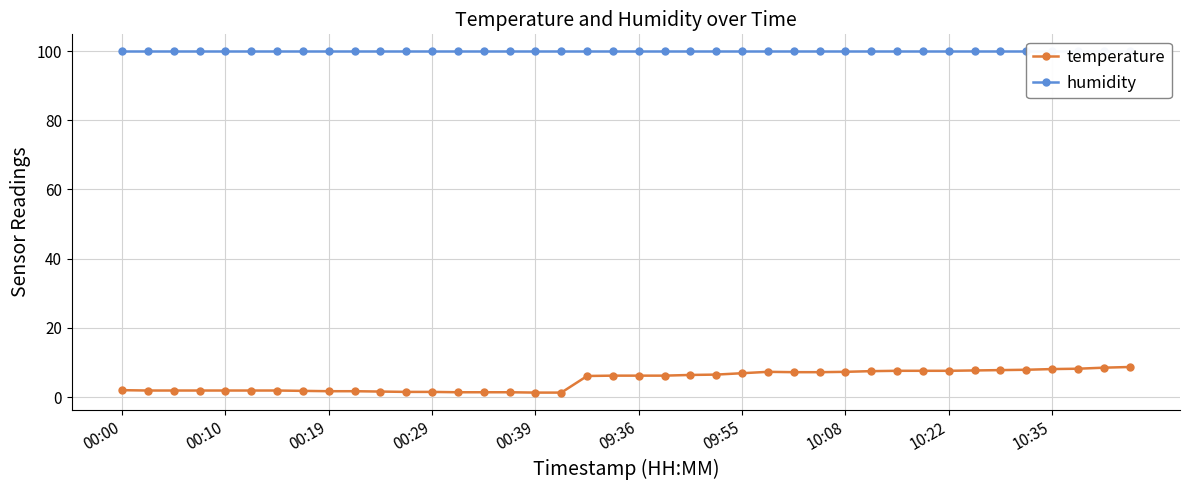

What position from the right is 14?

26